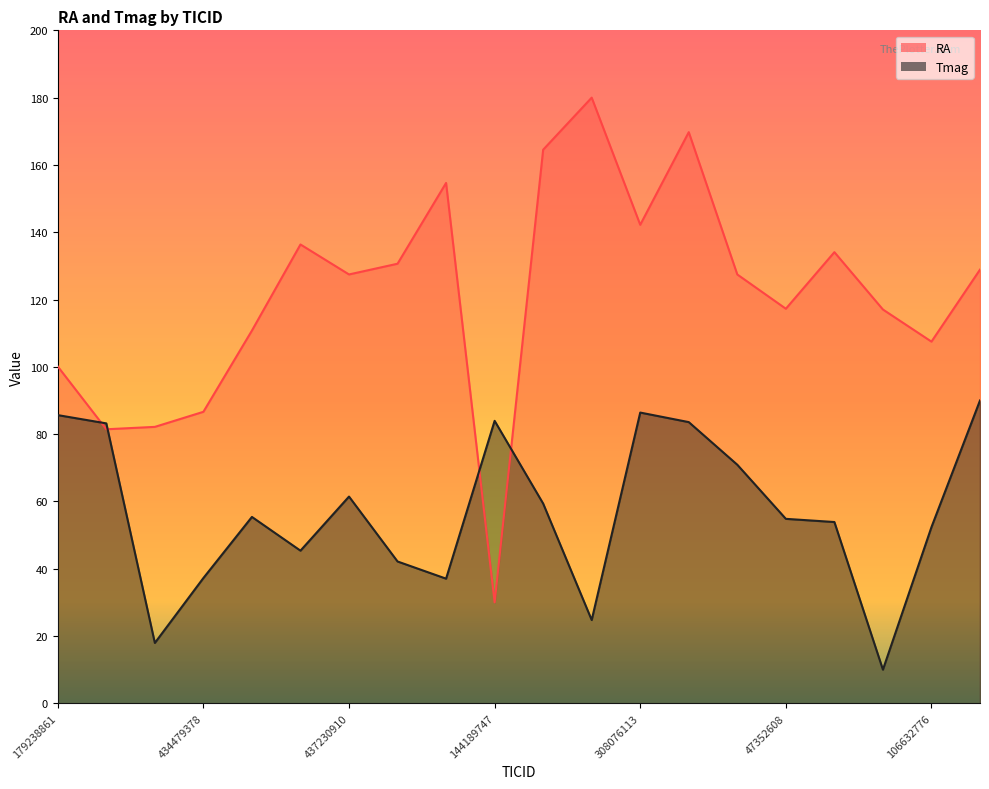

How many lines are shown in the chart?

2